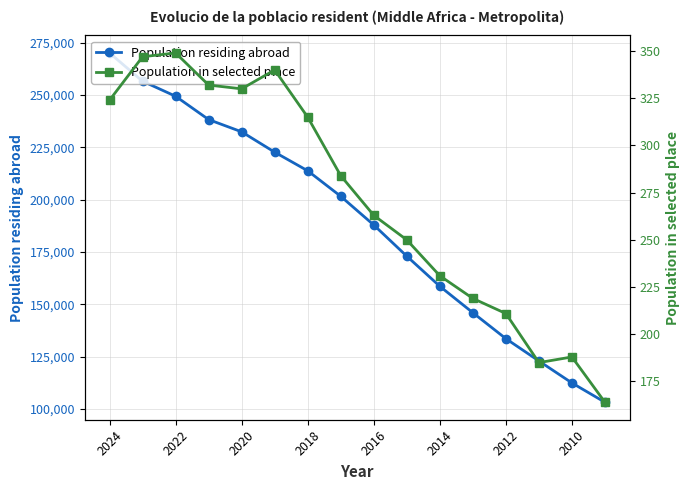

True or false: Population in selected place and Population residing abroad cross at least once.

False